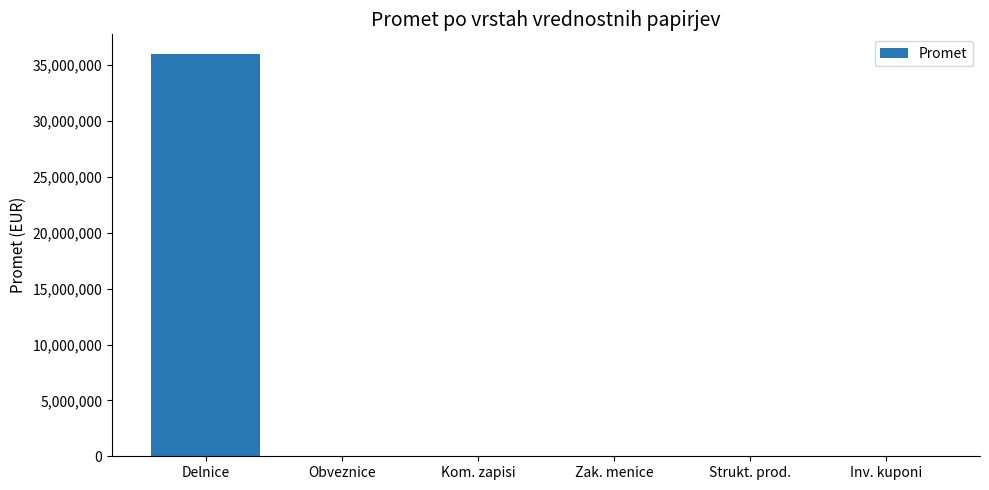

What is the sum of all values?

36006578.6